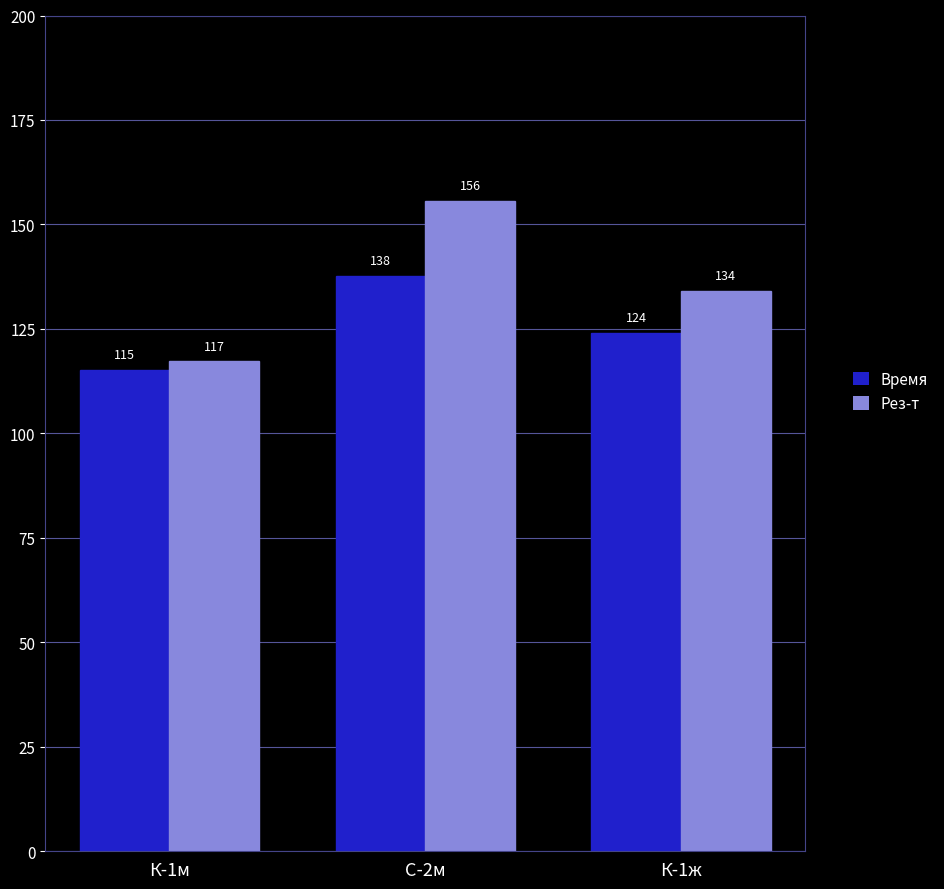

At С-2м, list the series in order from smallest to largest.

Время, Рез-т